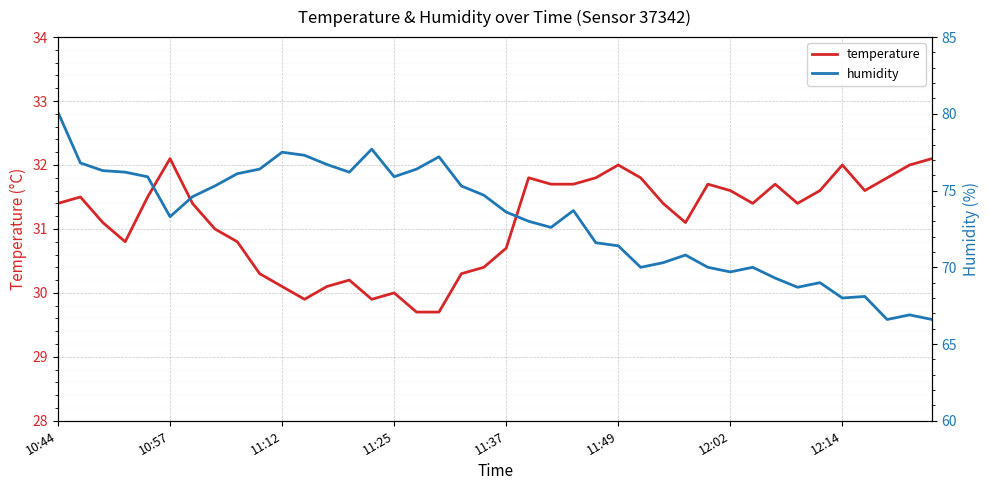

What is the difference between the temperature values at 11:25 and 12:14?

2.0